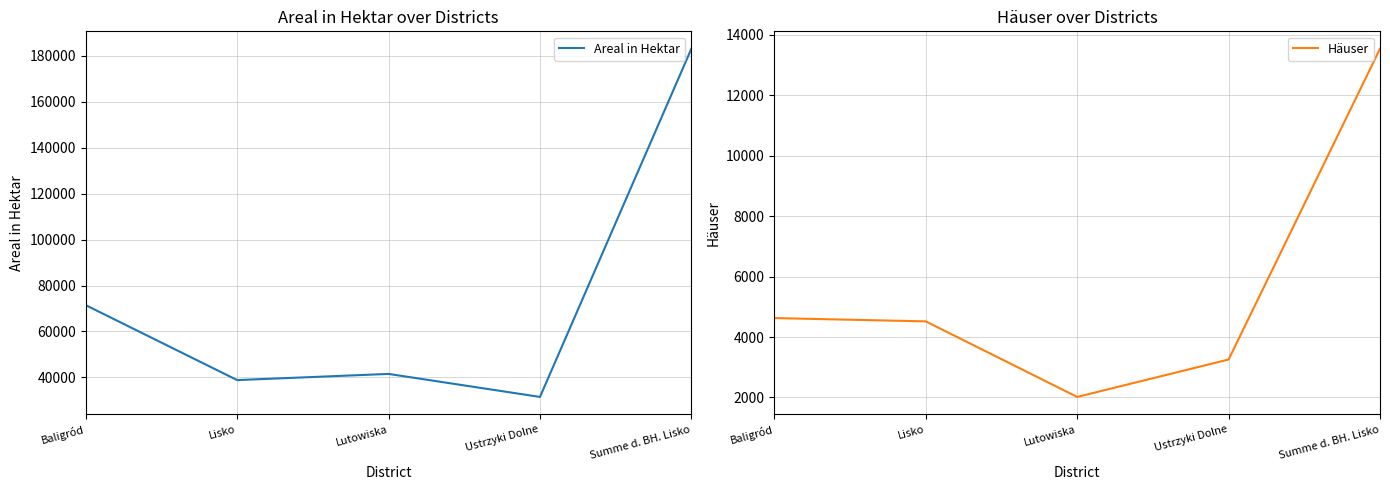

At Lisko, list the series in order from largest to smallest.

Areal in Hektar, Häuser